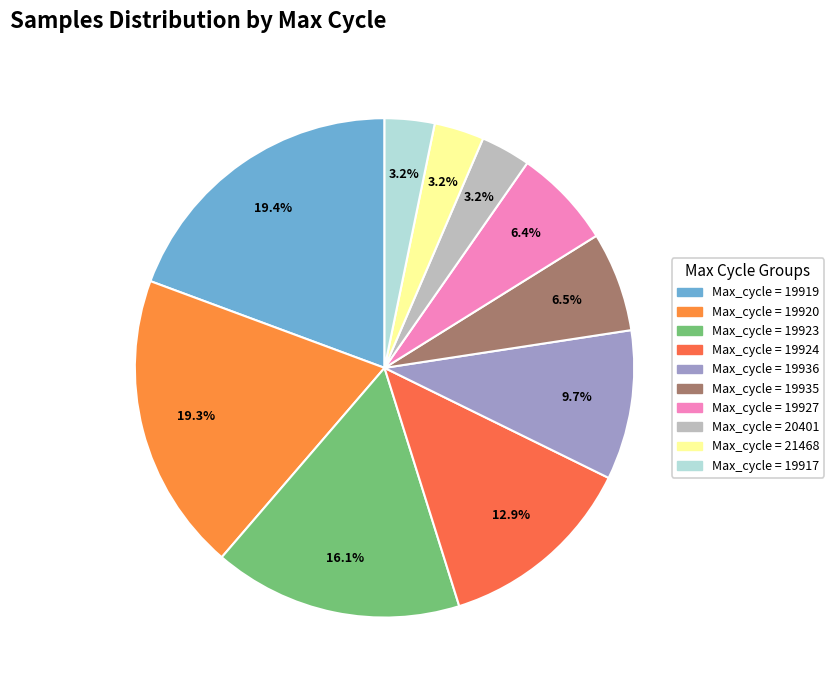

How many slices are in this pie chart?

10